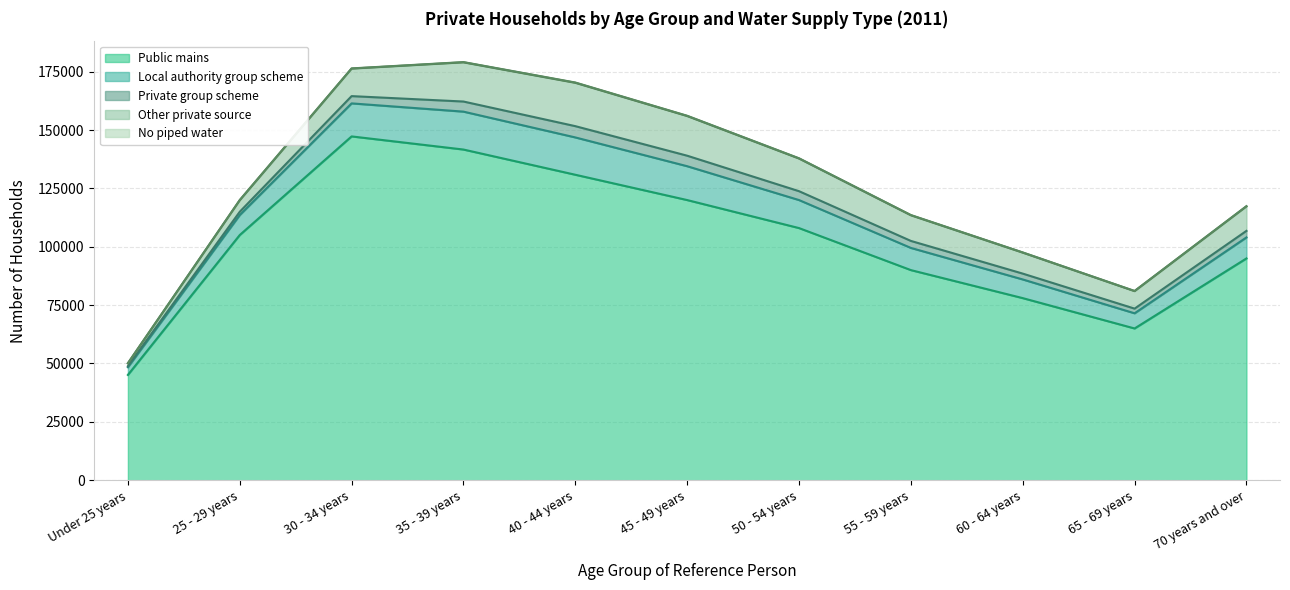

What is the difference between the maximum and minimum values in the Private group scheme series?

4362